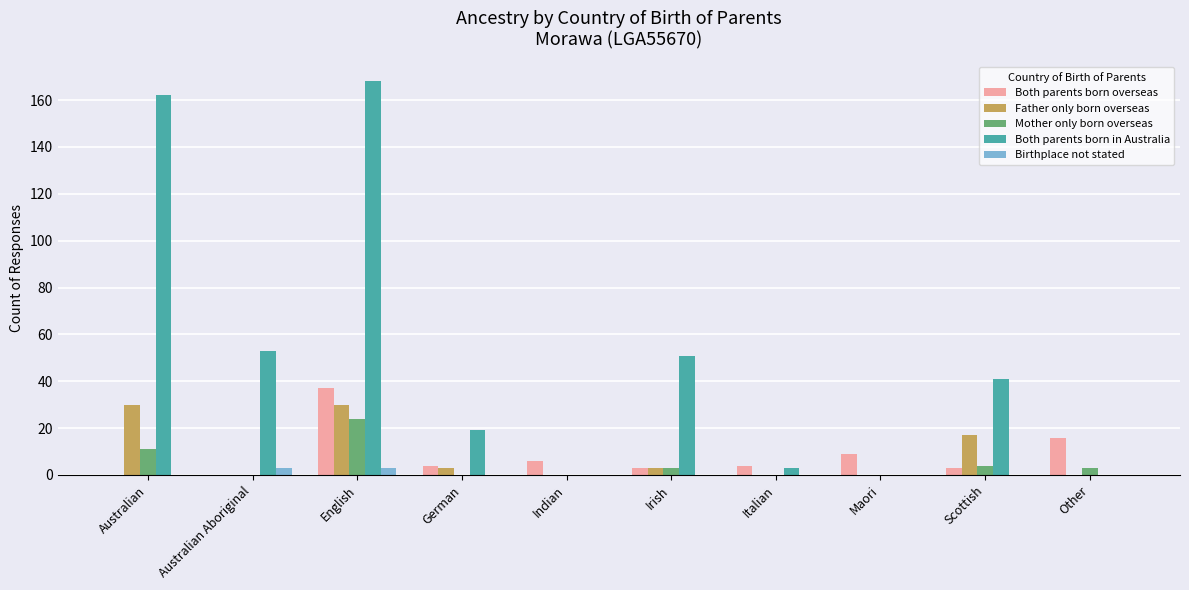

What is the sum of the Mother only born overseas values at Indian and Other?

3